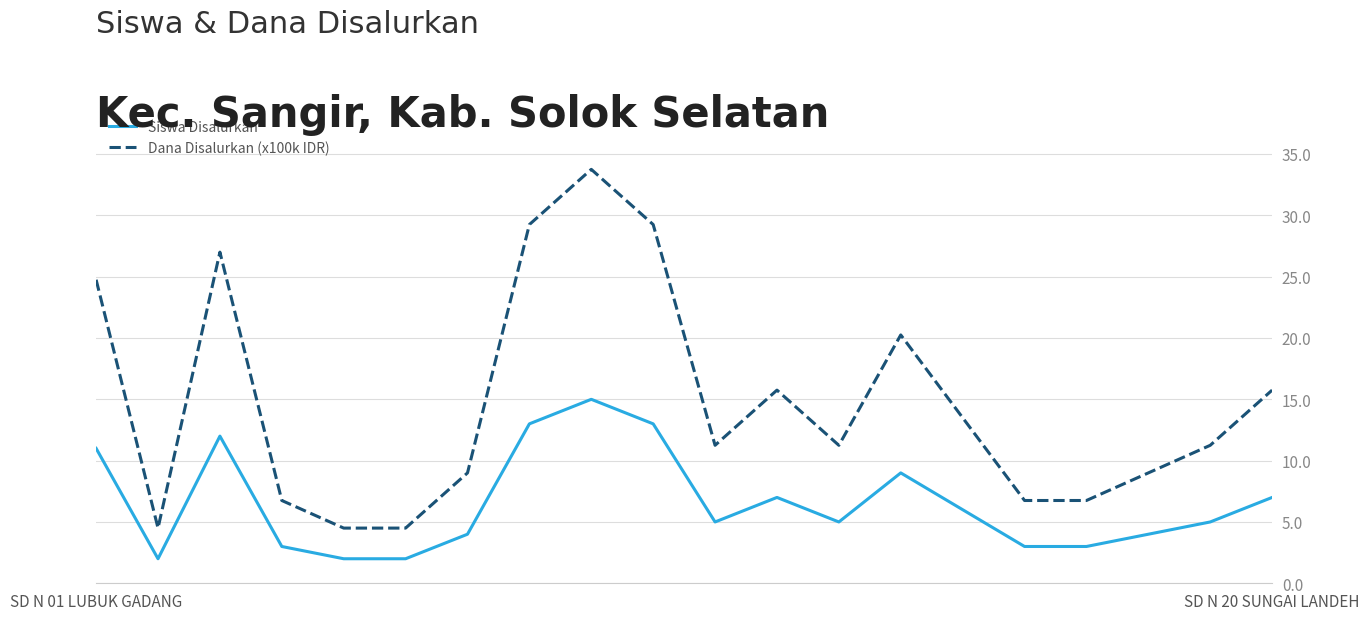

Rank the series by their average value, from highest to lowest.

Dana Disalurkan (x100k IDR), Siswa Disalurkan